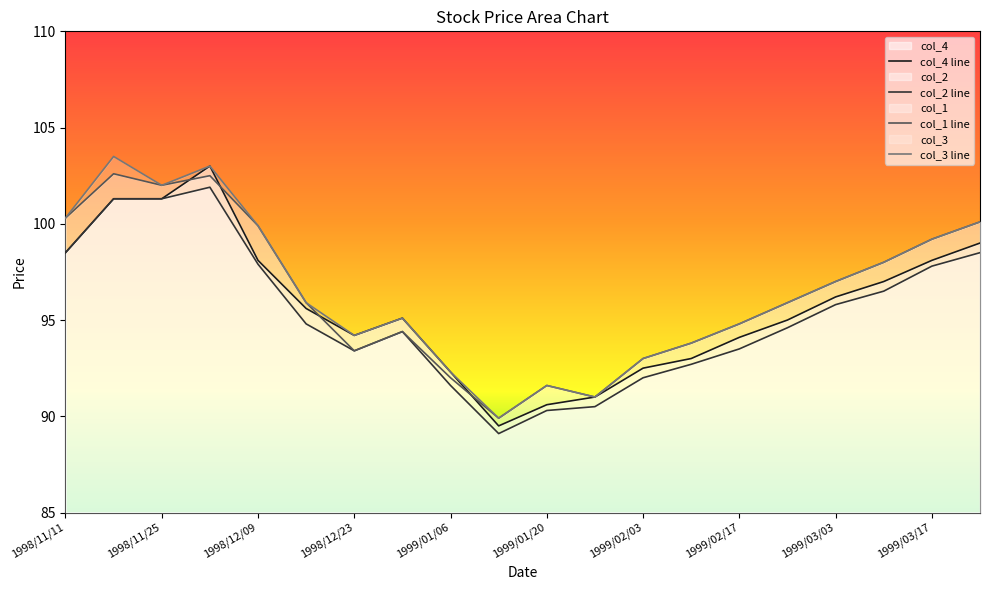

The col_2 series shows 95.8 at 1999/03/03. True or false?

True